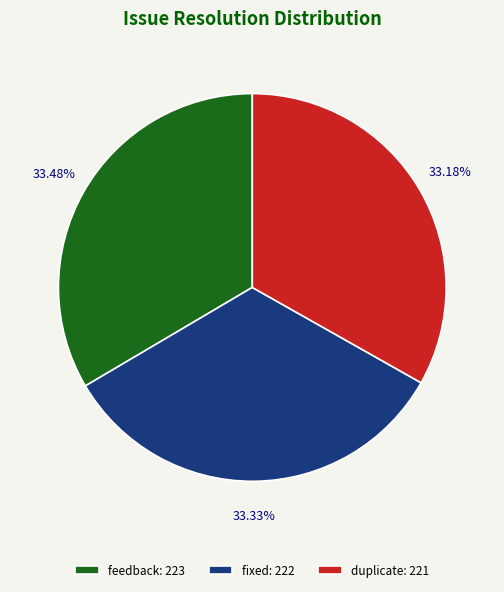

To the nearest percent, what is the combined percentage of fixed and duplicate?

67%